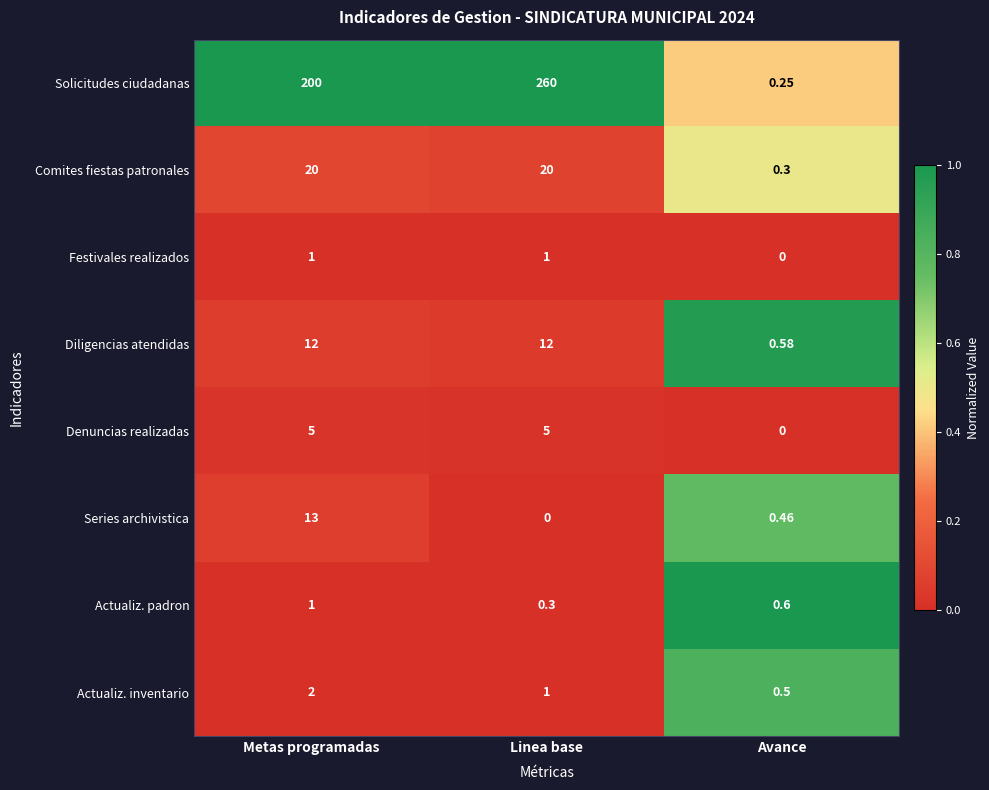

Which label corresponds to the largest value in the chart?

Linea base